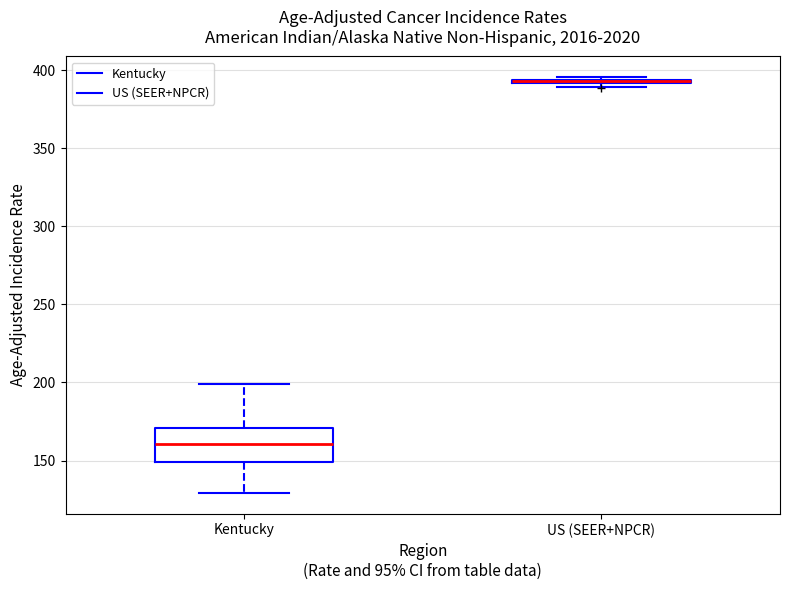

Where does the lower whisker of the box for Kentucky end on the y-axis? The values are not printed on the chart, so give them approximately, as read against the axis.

130